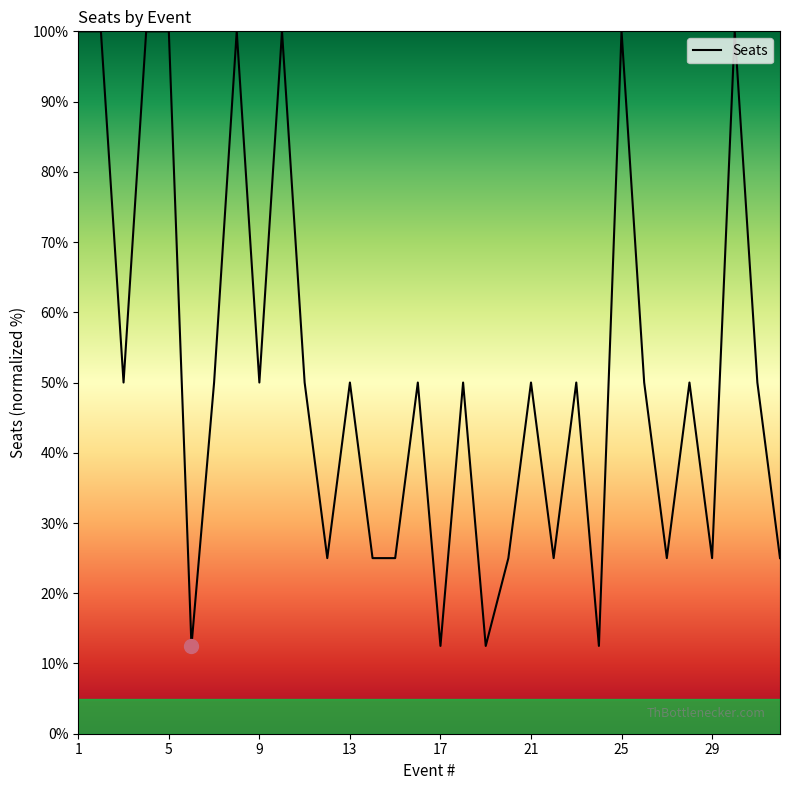

Count the values in the range 25 to 100.

28